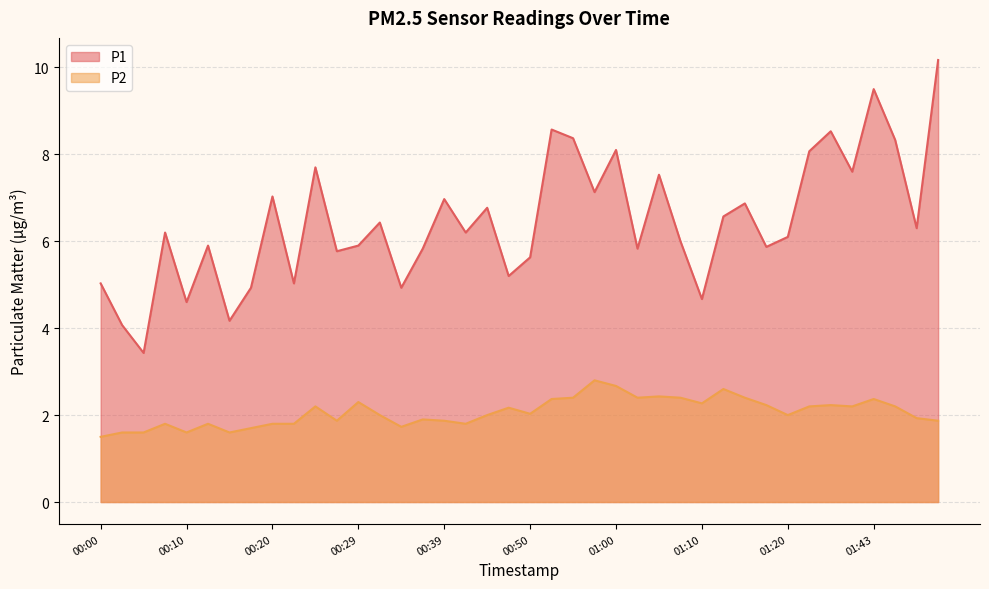

What is the value of the P2 point at the 11th from the left?

2.2